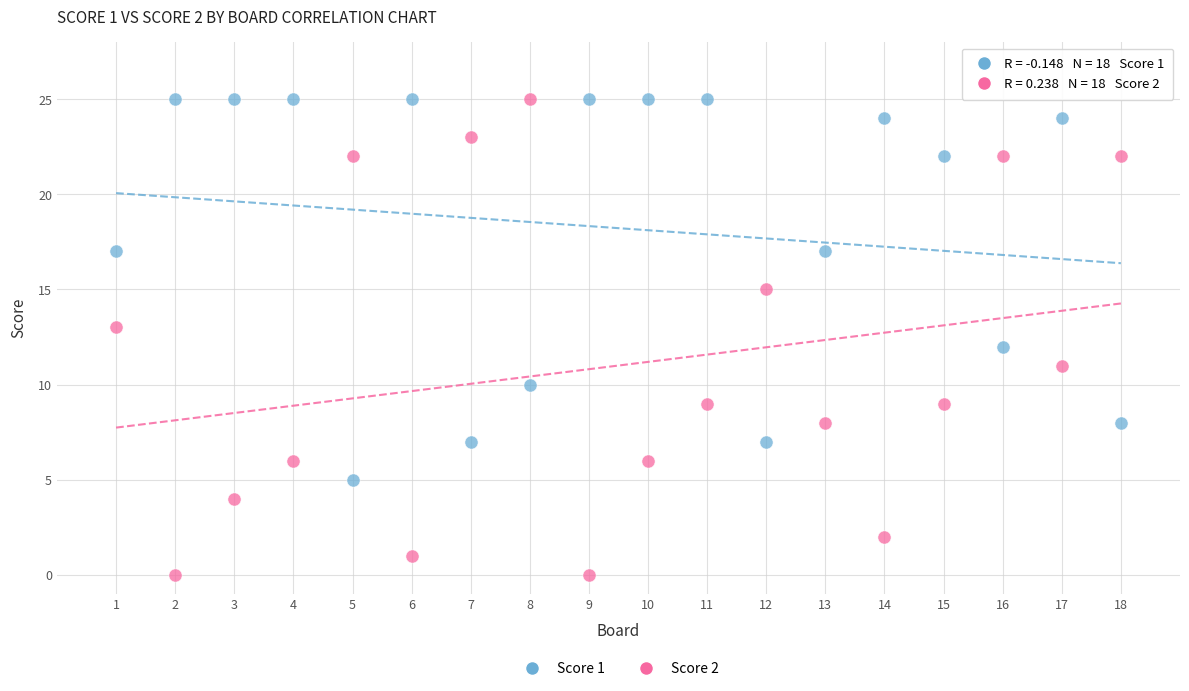

Which series has the largest Y range (max minus min)?

Score 2